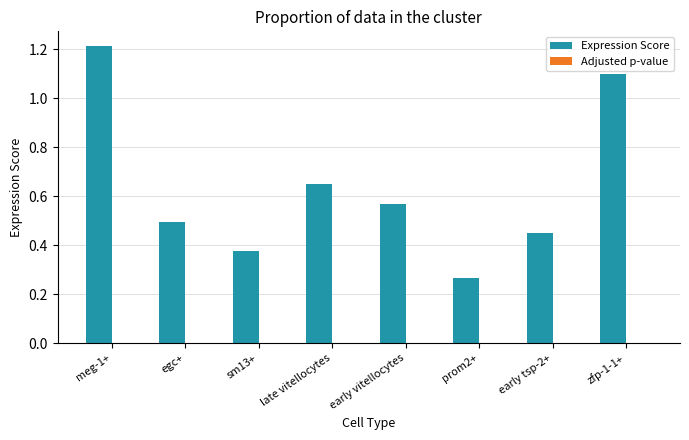

The Expression Score series shows 0.5 at early tsp-2+. True or false?

True